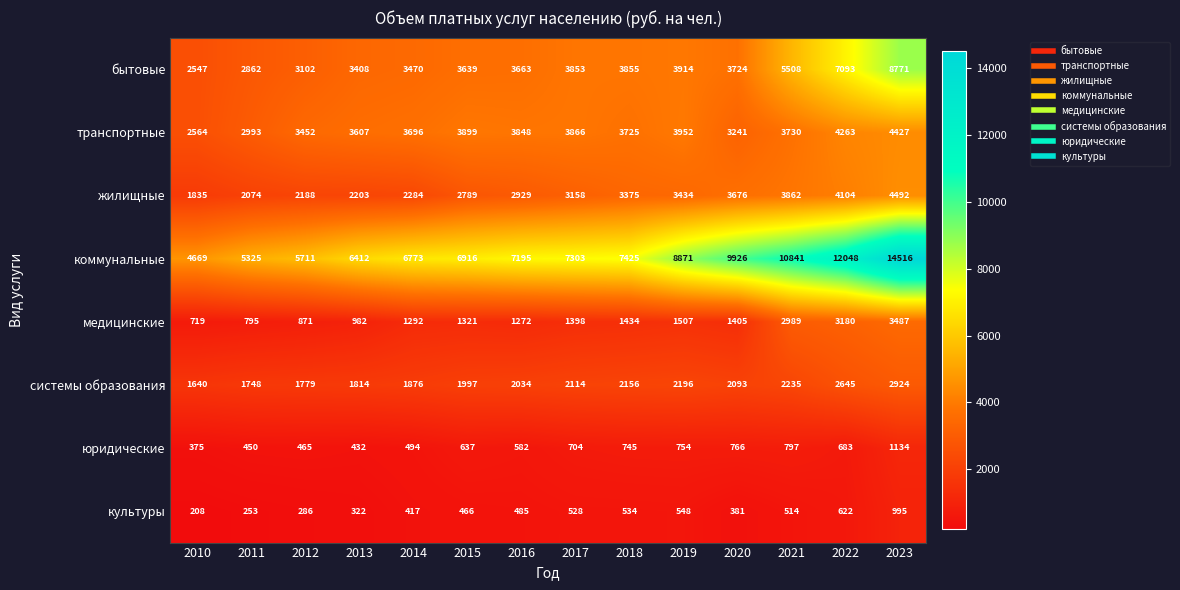

At which label is бытовые closest to 5659?

2021